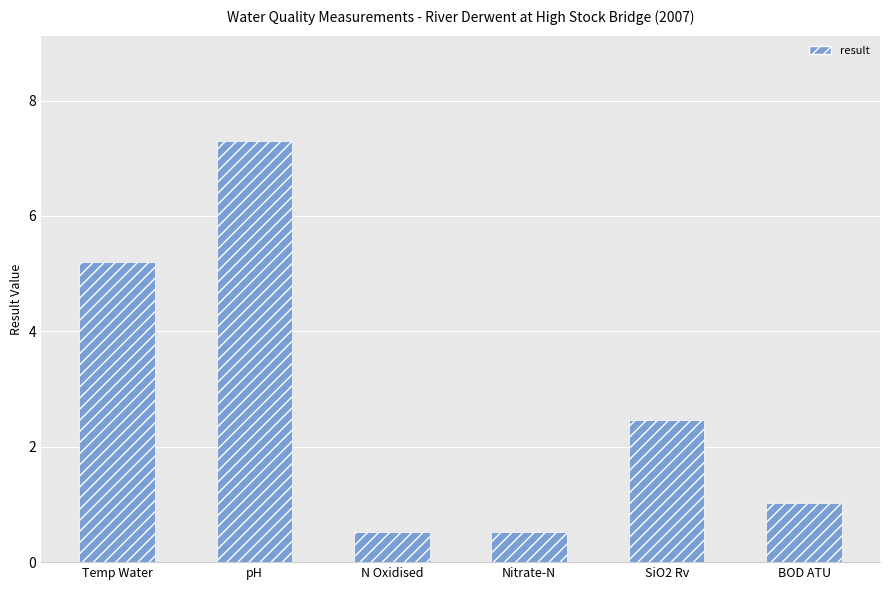

Does the chart contain any negative values?

No